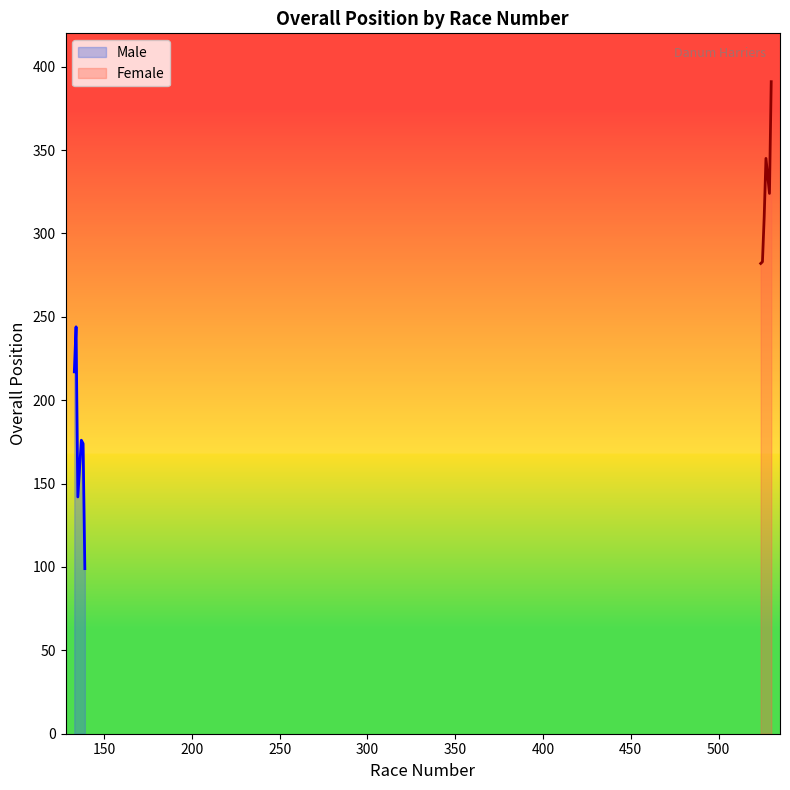

At which category is the sum across all series the highest?

5